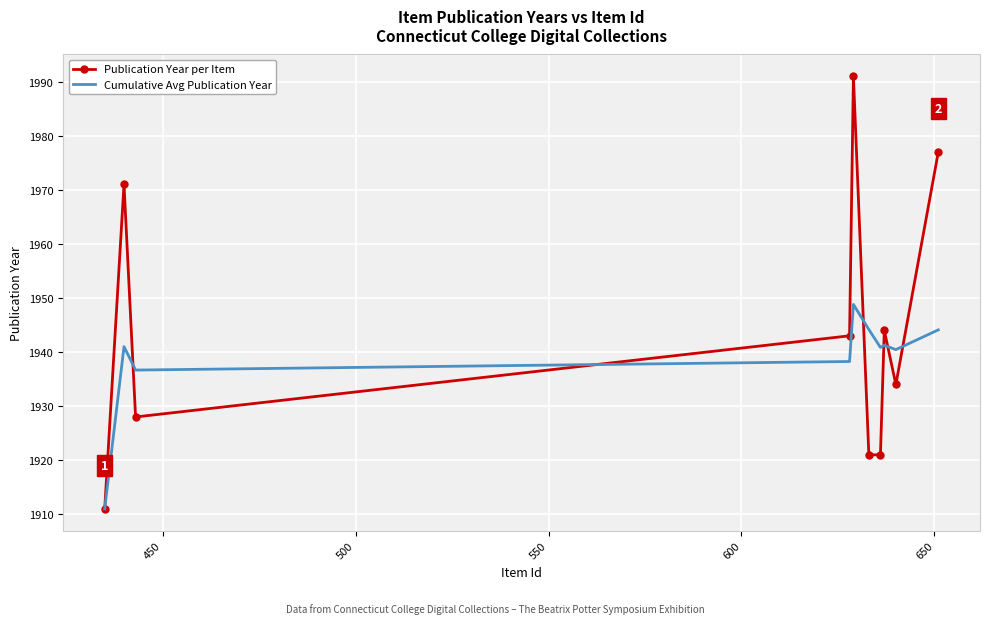

What is the smallest value displayed?

1911.0